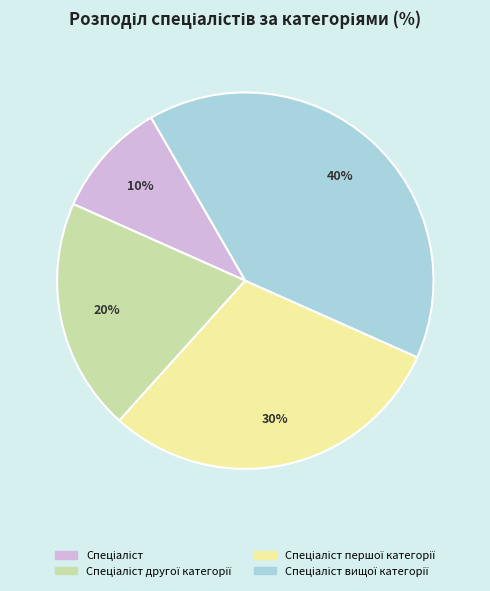

To the nearest percent, what is the difference between the largest and smallest slice percentages?

30%